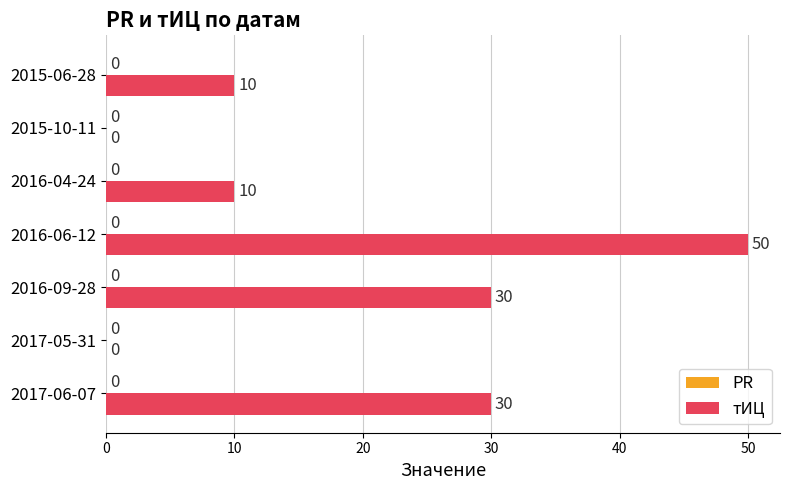

How many data points does each series have?

7